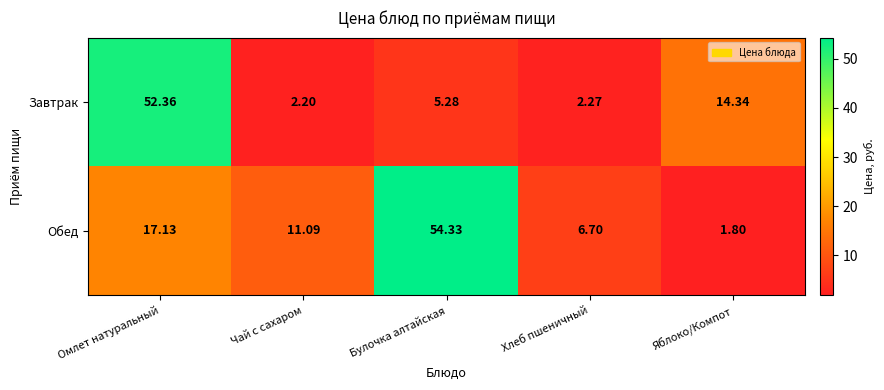

List the series in order of their overall mean, highest first.

Обед, Завтрак